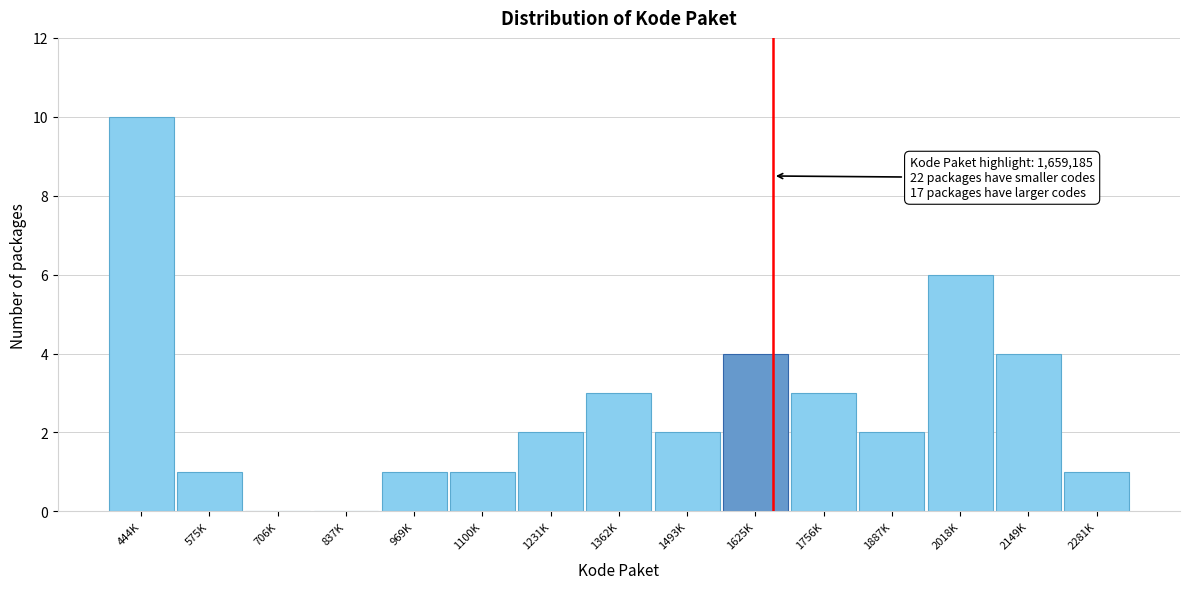

Reading right to left, extract all data points from this chart.

2281K=1	2149K=4	2018K=6	1887K=2	1756K=3	1625K=4	1493K=2	1362K=3	1231K=2	1100K=1	969K=1	837K=0	706K=0	575K=1	444K=10